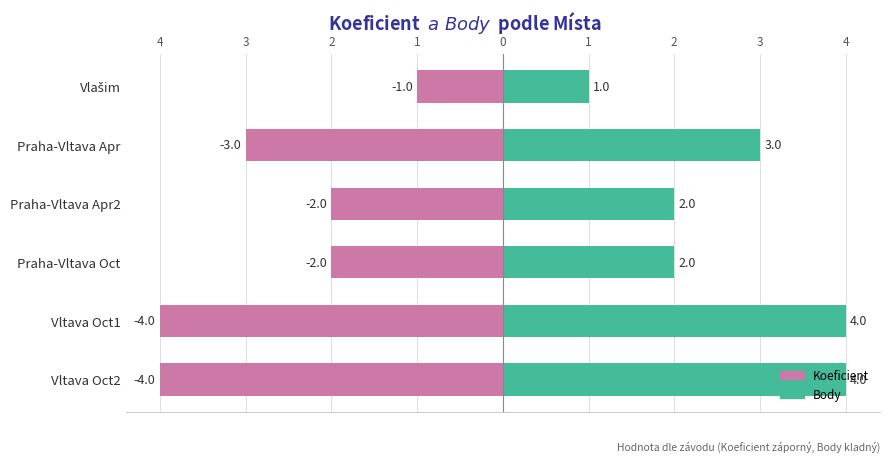

List the series in order of their overall mean, lowest first.

Koeficient, Body